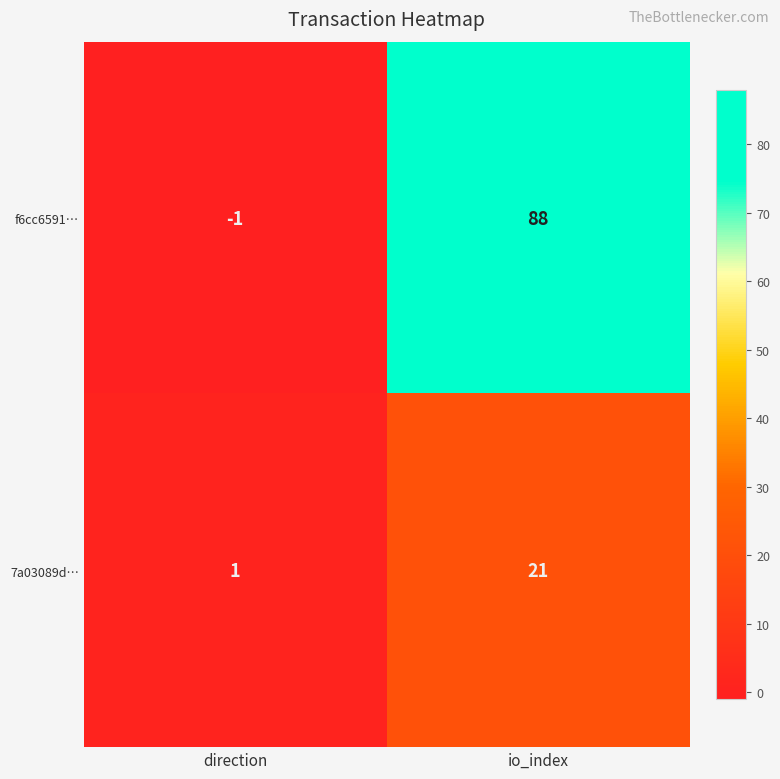

Is it true that f6cc6591… equals 148 at io_index?

False